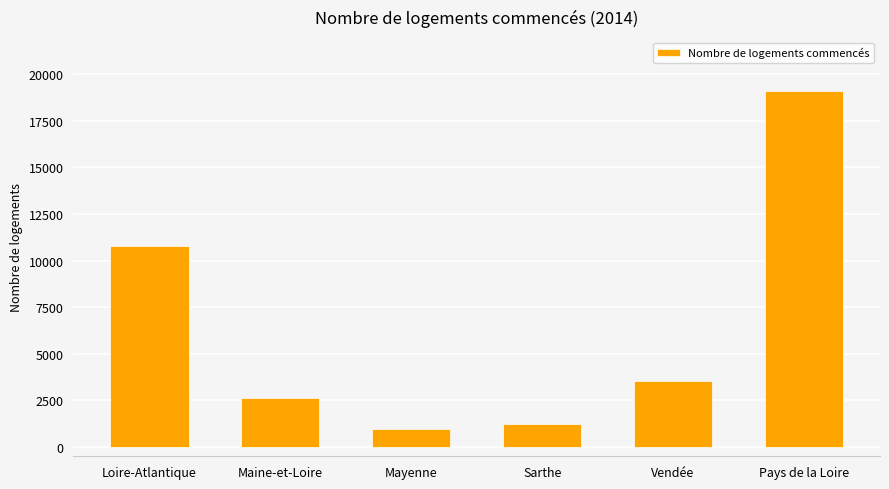

Reading left to right, transcribe all the data shown in this chart.

10773	2639	942	1208	3532	19094